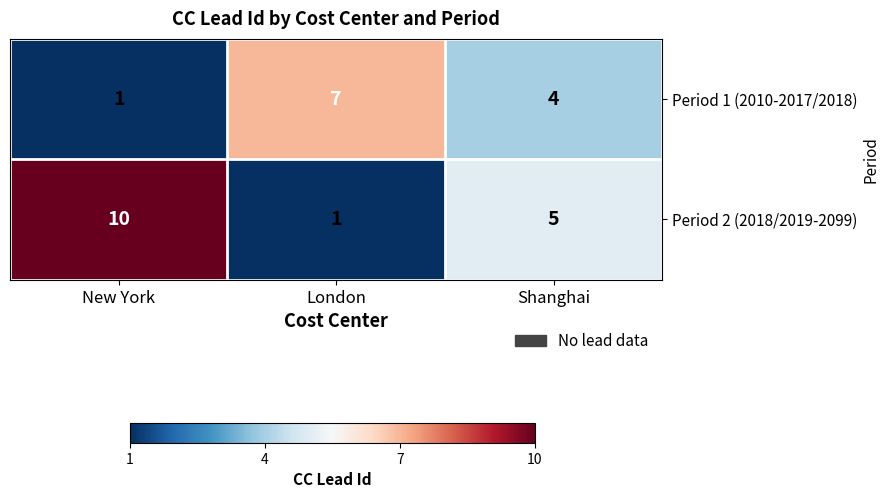

Which series changed the most between New York and Shanghai?

Period 2 (2018/2019-2099)